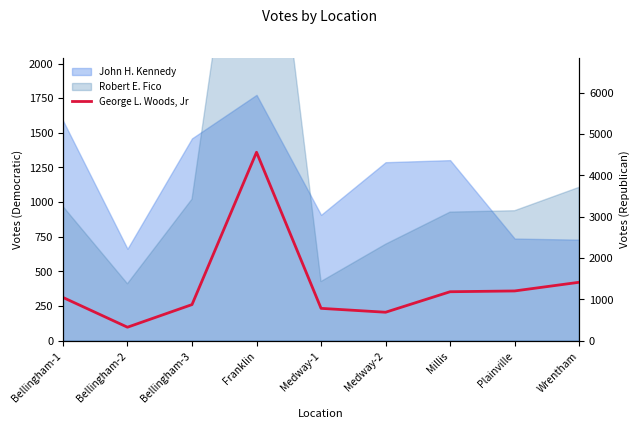

Between Wrentham and Plainville, which is larger?

Wrentham